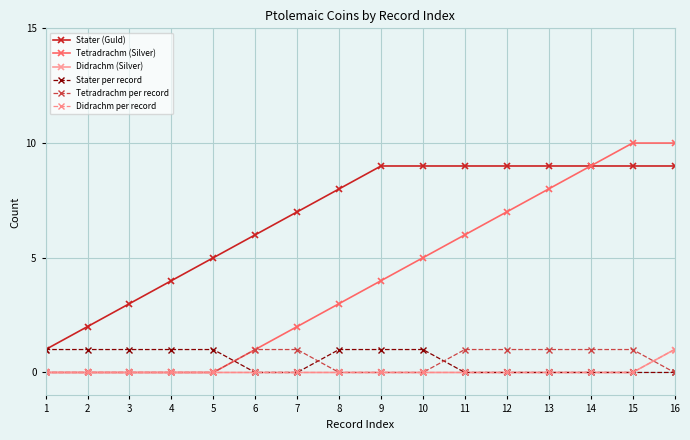

True or false: Didrachm (Silver) and Didrachm per record cross at least once.

False